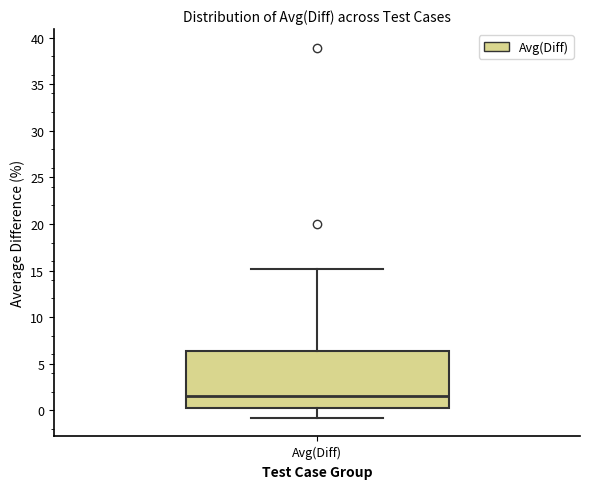

Where does the upper whisker of the box for Avg(Diff) end on the y-axis? The values are not printed on the chart, so give them approximately, as read against the axis.

15.0